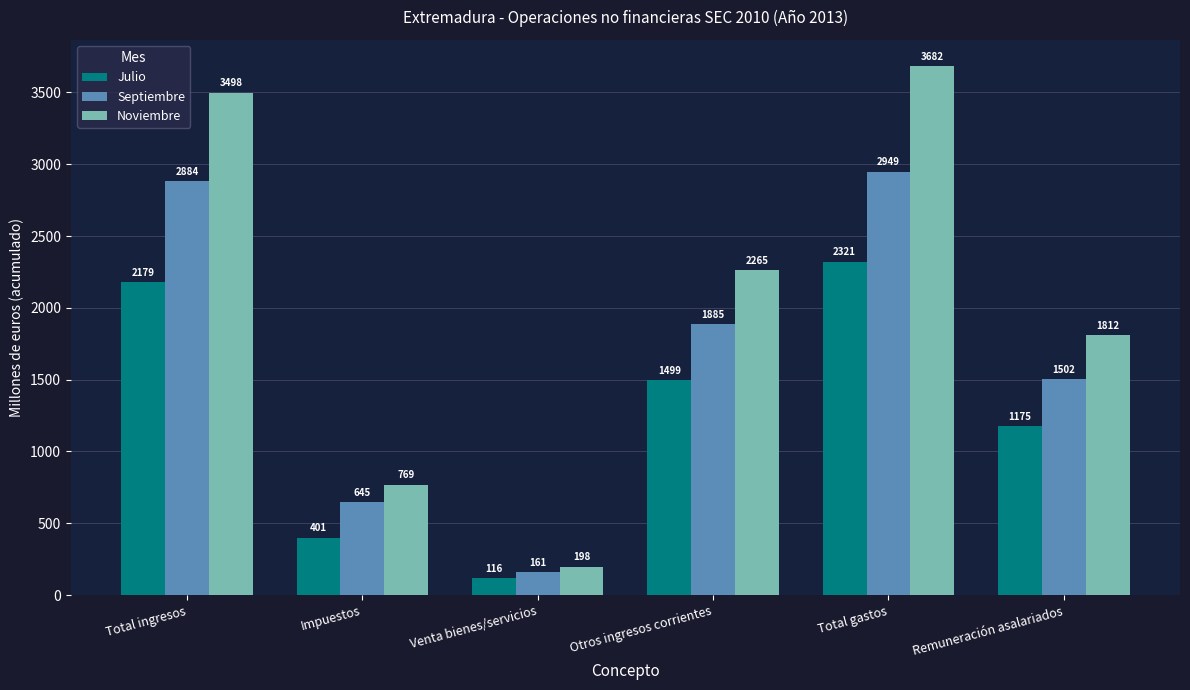

What is the difference between the second highest and second lowest values in the Julio series?

1778